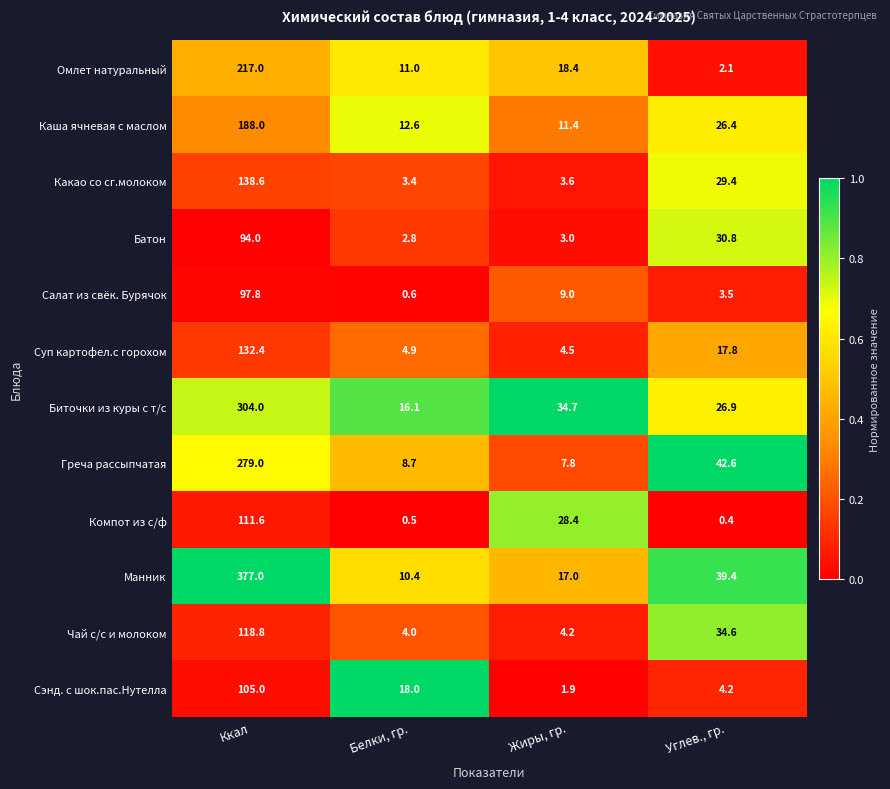

True or false: Батон has a value of 35.7 at Ккал.

False